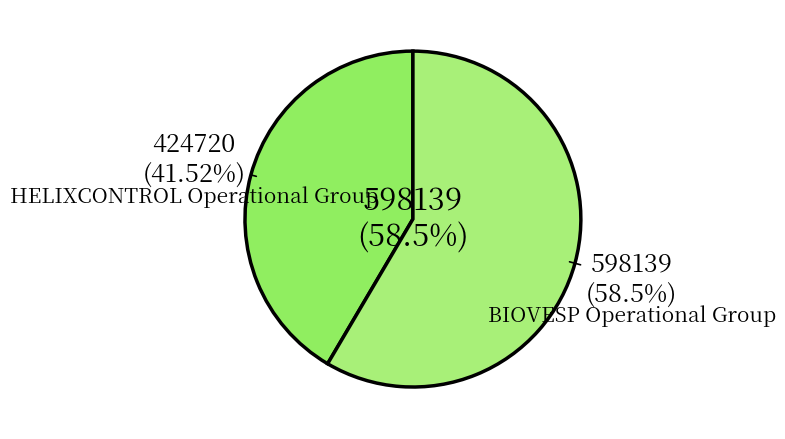

Is it true that BIOVESP Operational Group is 58% of the pie?

True